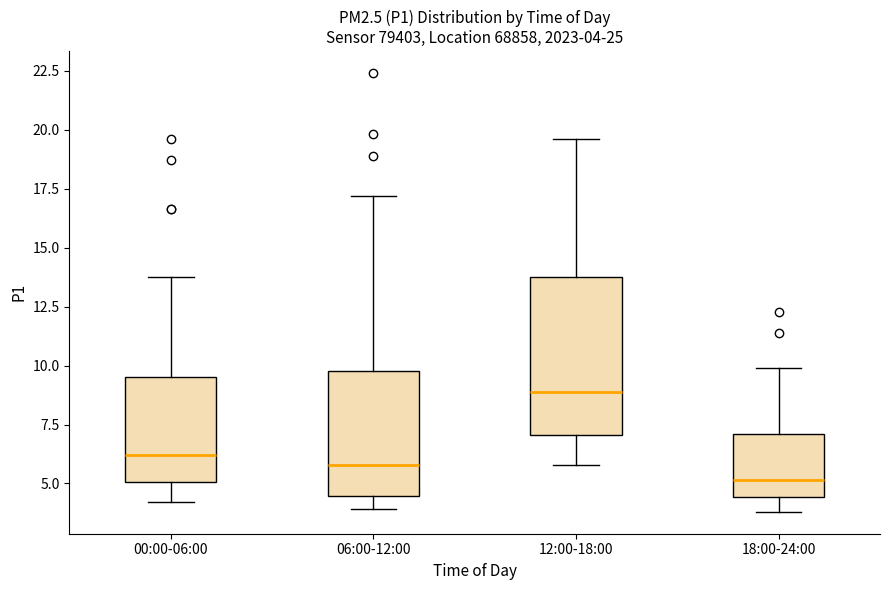

Which box has the lowest median line?

18:00-24:00